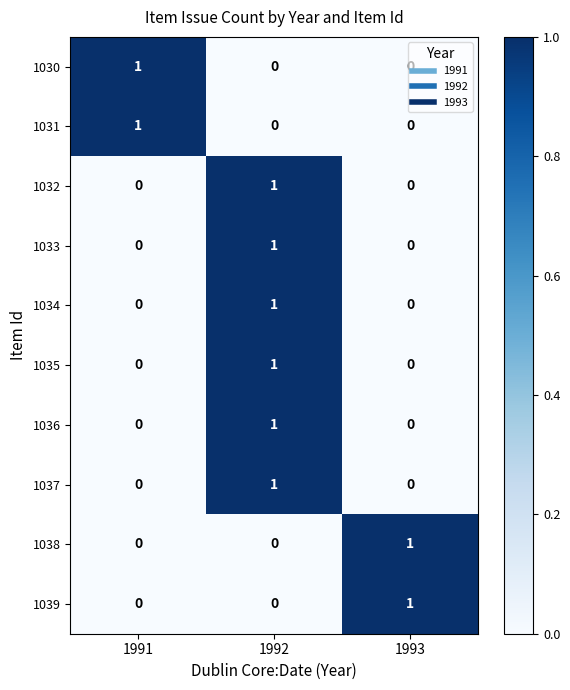

At which category is the sum across all series the highest?

1992